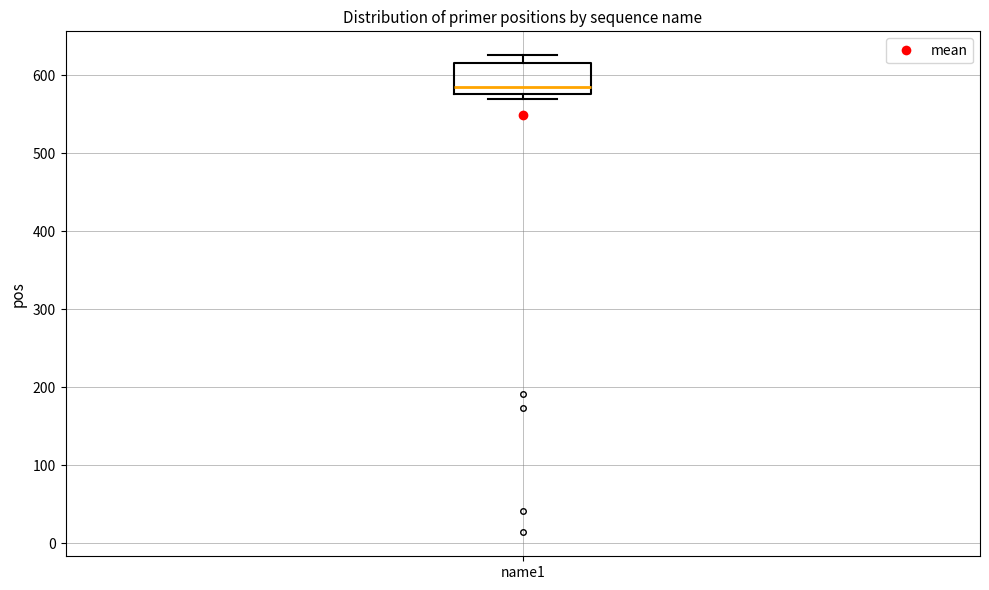

Read this box plot against the y-axis: the position of the median line, the range covered by the box, and the ends of both whiskers. The values are not printed on the chart, so give them approximately, as read against the axis.

median 590, box 580 to 620, whiskers 570 to 630